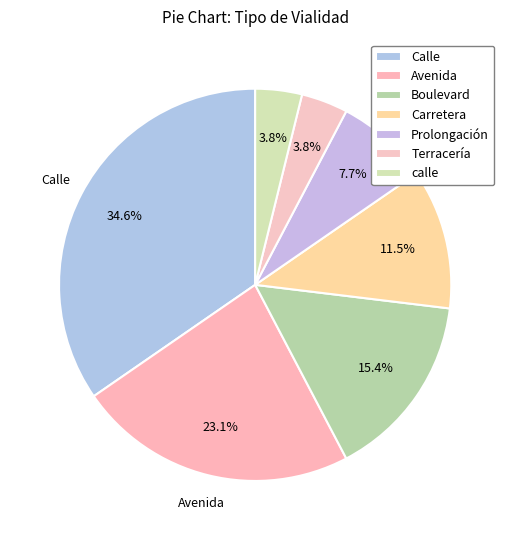

Is it true that Terracería is 4% of the pie?

True